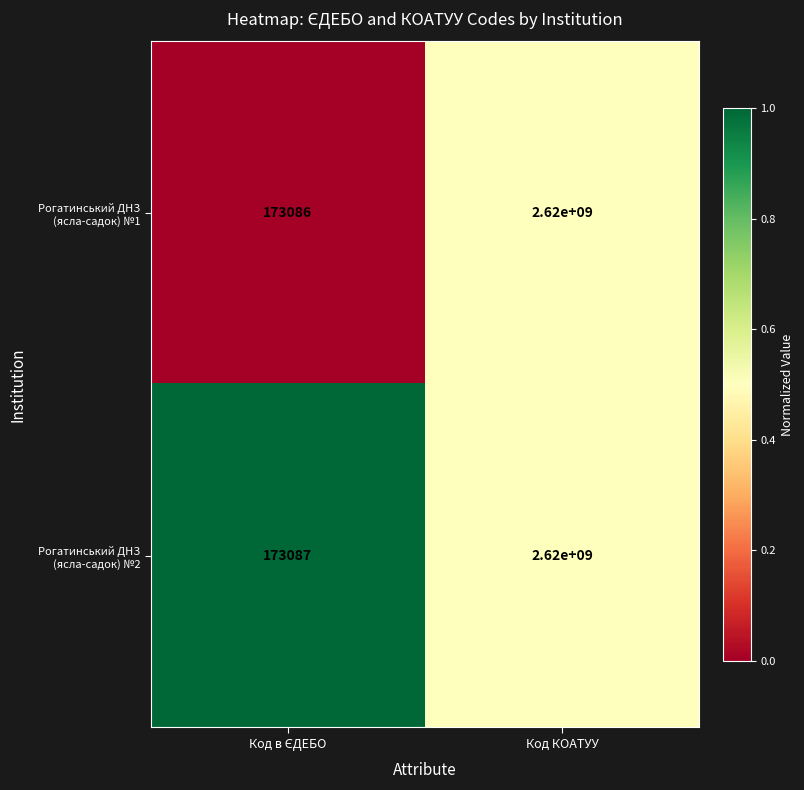

Reading left to right, what are all the values shown in this chart?

Рогатинський ДНЗ (ясла-садок) №1: 173086	2620000000
Рогатинський ДНЗ (ясла-садок) №2: 173087	2620000000